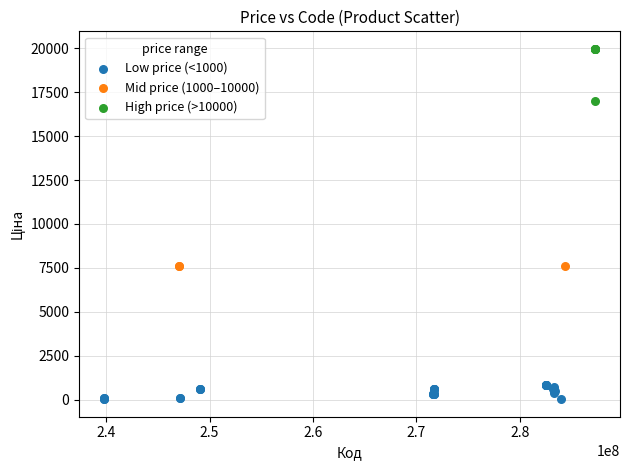

Which series reaches the maximum Y coordinate?

High price (>10000)